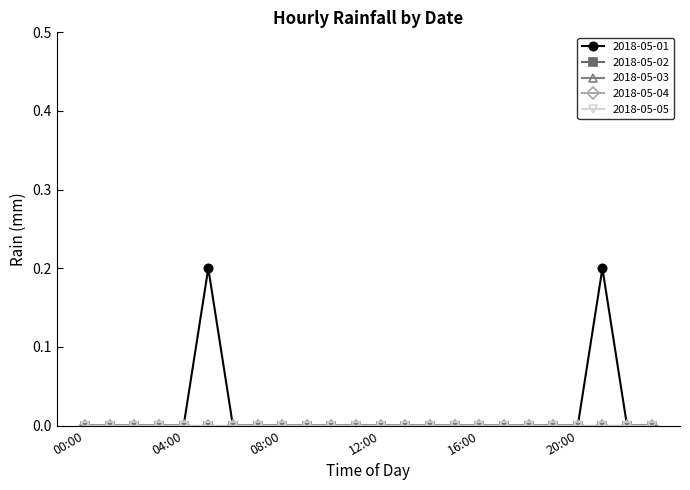

Does the chart display data point markers on the line(s)?

Yes